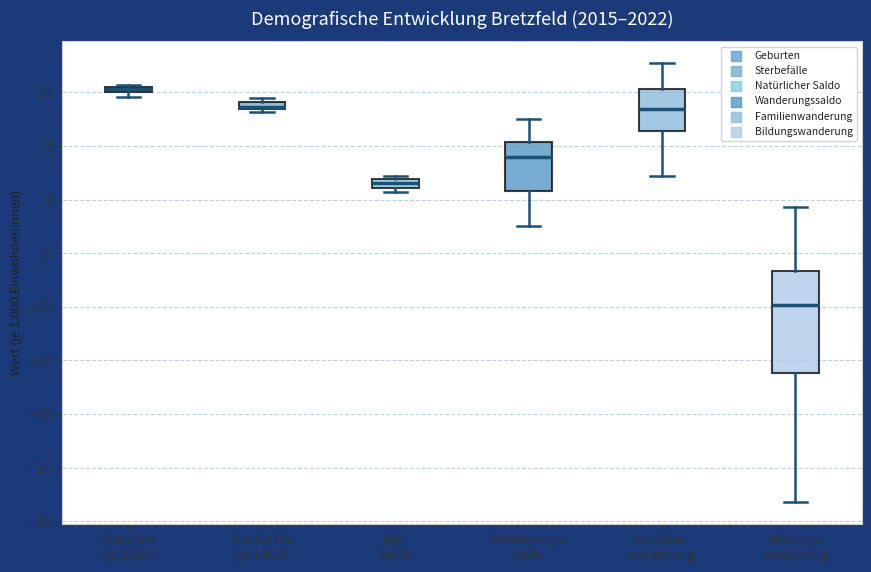

Which box is the tallest, from its lower edge to its upper edge?

Bildungs- wanderung